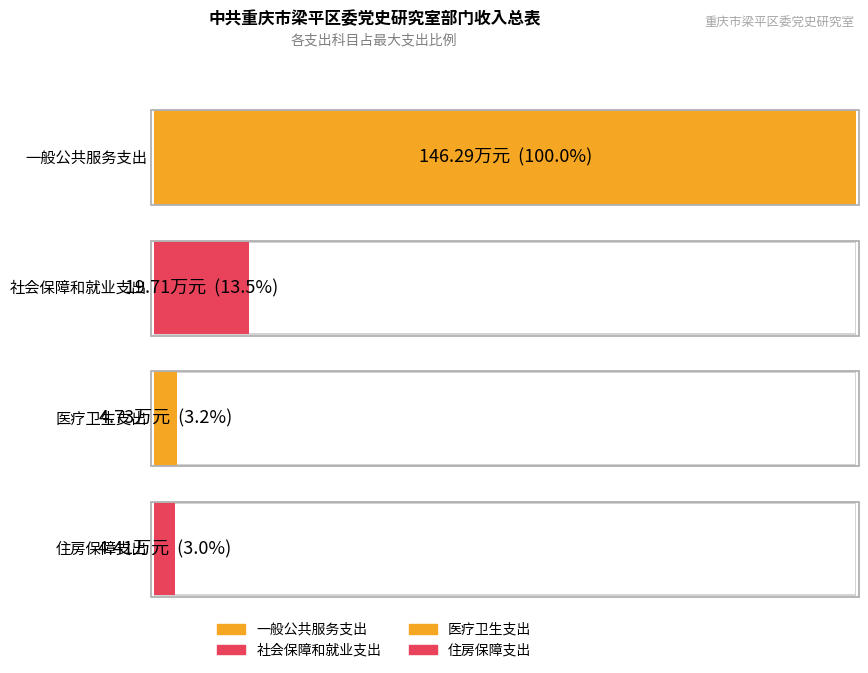

What is the sum of the 一般公共预算拨款收入 values at 医疗卫生支出 and 住房保障支出?

9.1